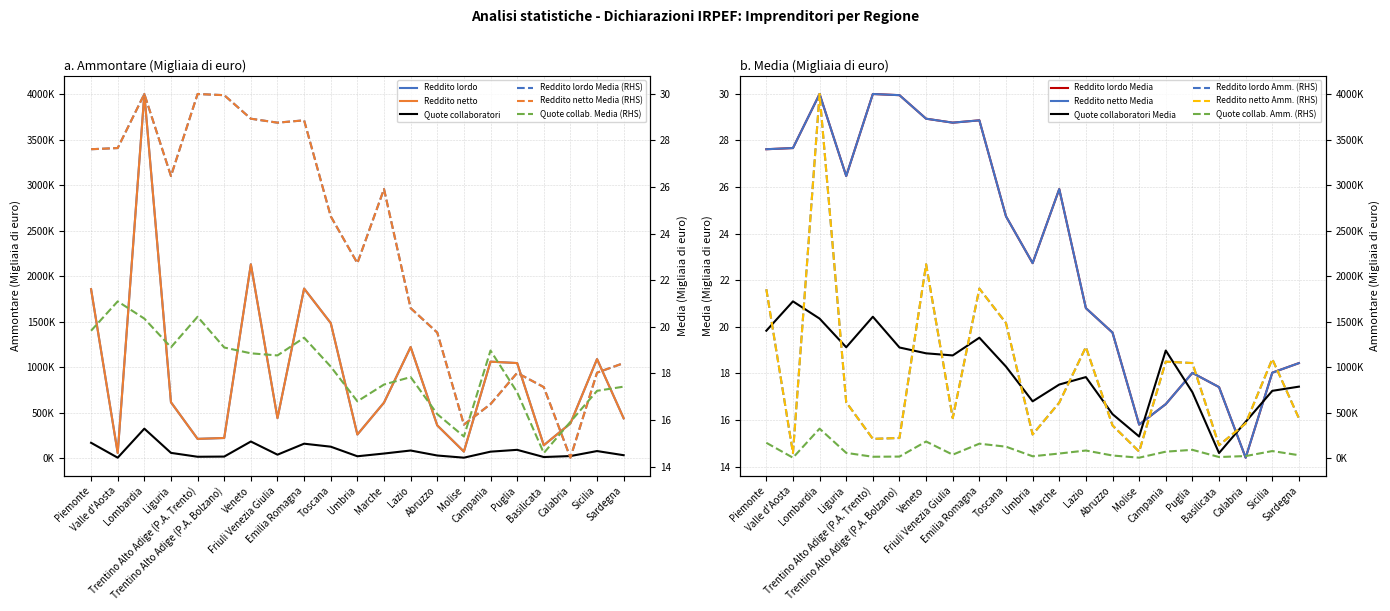

Reading left to right, transcribe all the data shown in this chart.

Reddito lordo Ammontare: 1857456.0	58392.0	4001379.0	615940.0	213831.0	223558.0	2130737.0	441723.0	1864278.0	1485737.0	261694.0	611894.0	1222278.0	361769.0	74141.0	1061838.0	1046400.0	143828.0	383460.0	1090051.0	439545.0
Reddito netto Ammontare: 1857430.0	58391.0	4001193.0	615931.0	213819.0	223552.0	2130684.0	441720.0	1864239.0	1485723.0	261690.0	611886.0	1222256.0	361769.0	74135.0	1061840.0	1046424.0	143827.0	383457.0	1090030.0	439541.0
Quote collaboratori Ammontare: 170835.0	7023.0	325974.0	60050.0	17385.0	19400.0	184850.0	40258.0	160910.0	127977.0	22748.0	52830.0	85943.0	31086.0	7249.0	73351.0	93381.0	14432.0	25022.0	79963.0	34422.0
Reddito lordo Media (RHS): 27.6	27.7	30.0	26.5	30.0	29.9	28.9	28.8	28.9	24.7	22.7	25.9	20.8	19.8	15.8	16.7	18.0	17.4	14.4	18.0	18.4
Reddito netto Media (RHS): 27.6	27.7	30.0	26.5	30.0	29.9	28.9	28.8	28.9	24.7	22.7	25.9	20.8	19.8	15.8	16.7	18.0	17.4	14.4	18.0	18.4
Quote collaboratori Media (RHS): 19.8	21.1	20.4	19.1	20.4	19.1	18.9	18.8	19.5	18.3	16.8	17.5	17.8	16.2	15.3	19.0	17.2	14.6	15.9	17.2	17.4